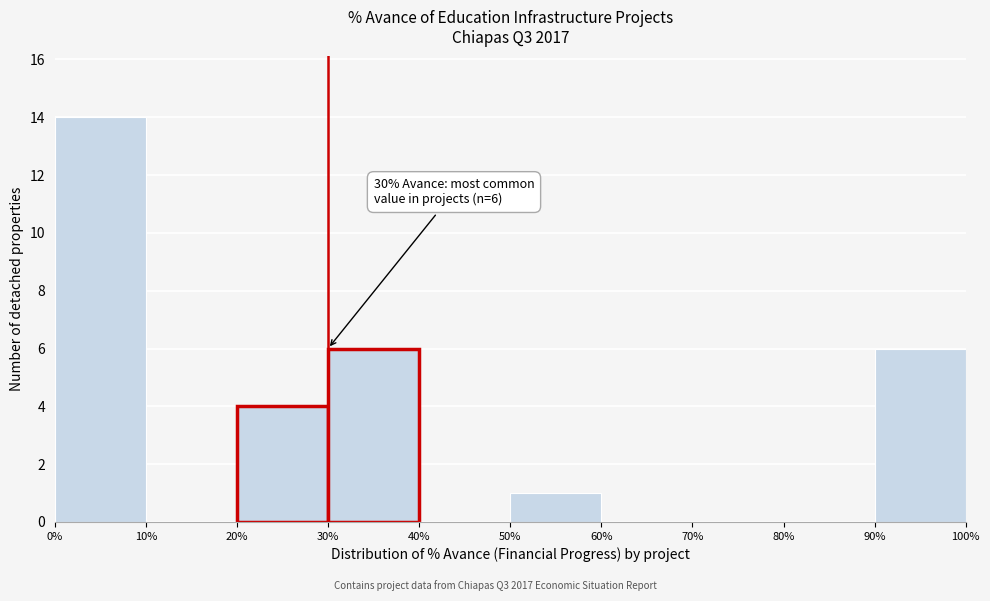

Which range on the x-axis has the tallest bar?

0% to 10%